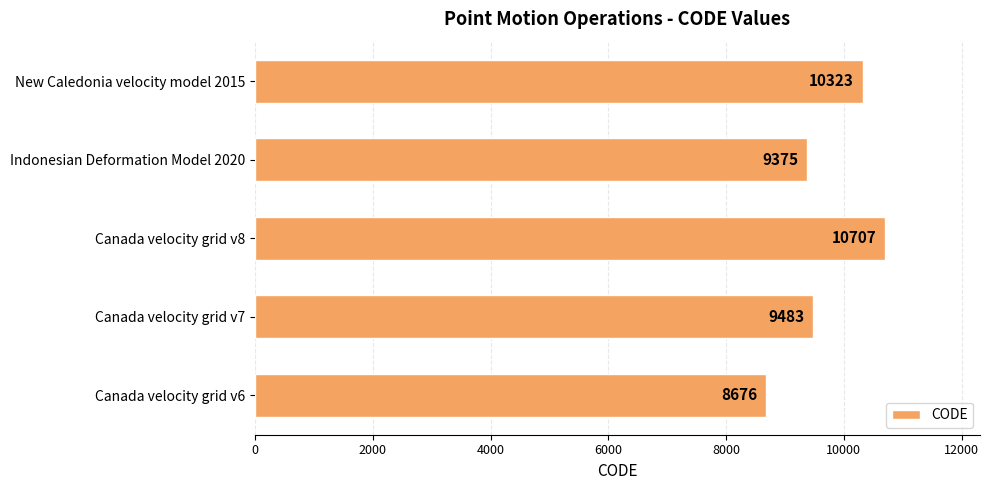

Where is the data nearest to the value 9691?

Canada velocity grid v7